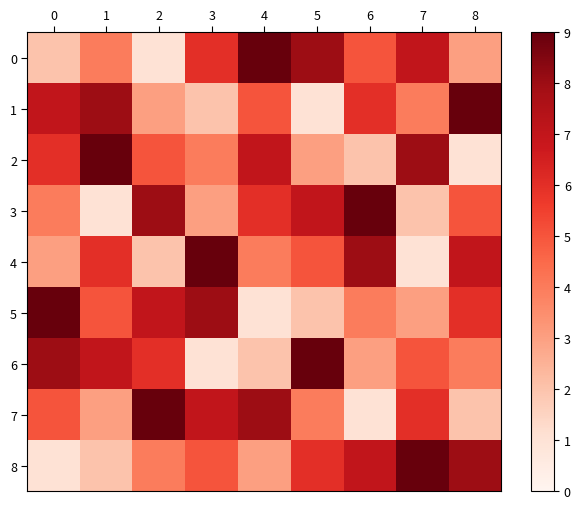

What is the spread (max minus min) of values at 8?

8